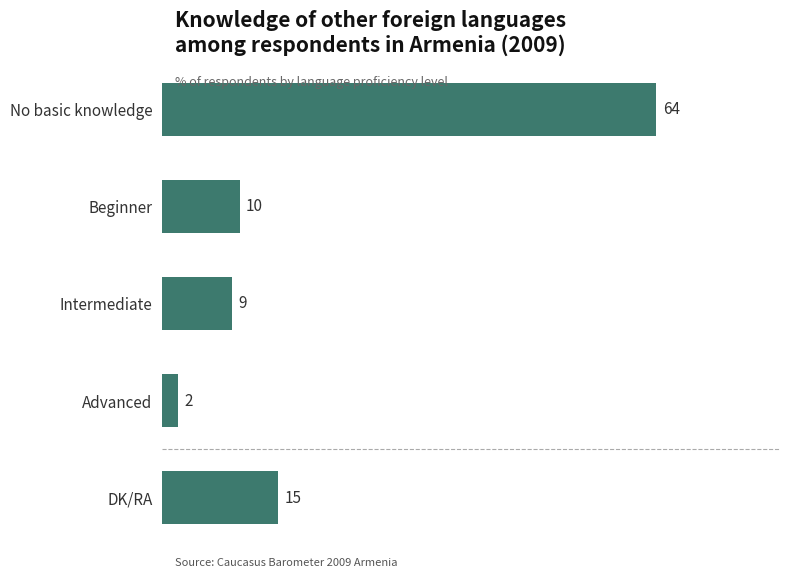

Does the chart contain stacked bars?

No